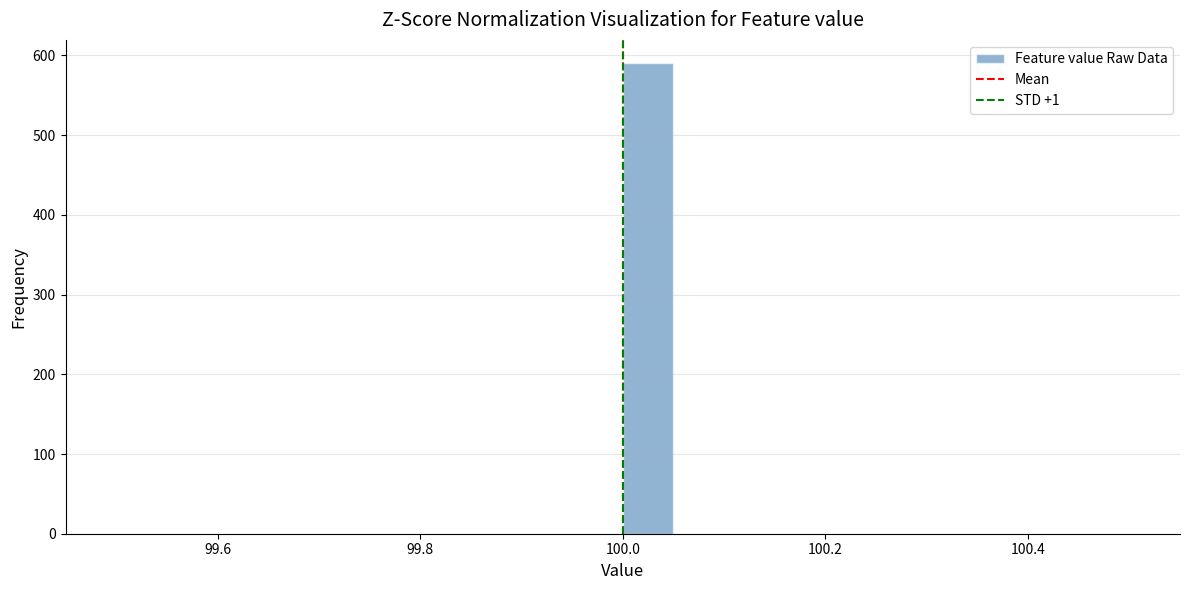

Around what value on the x-axis is the tallest bar? Give the approximate position of its centre, as read against the axis.

100.02